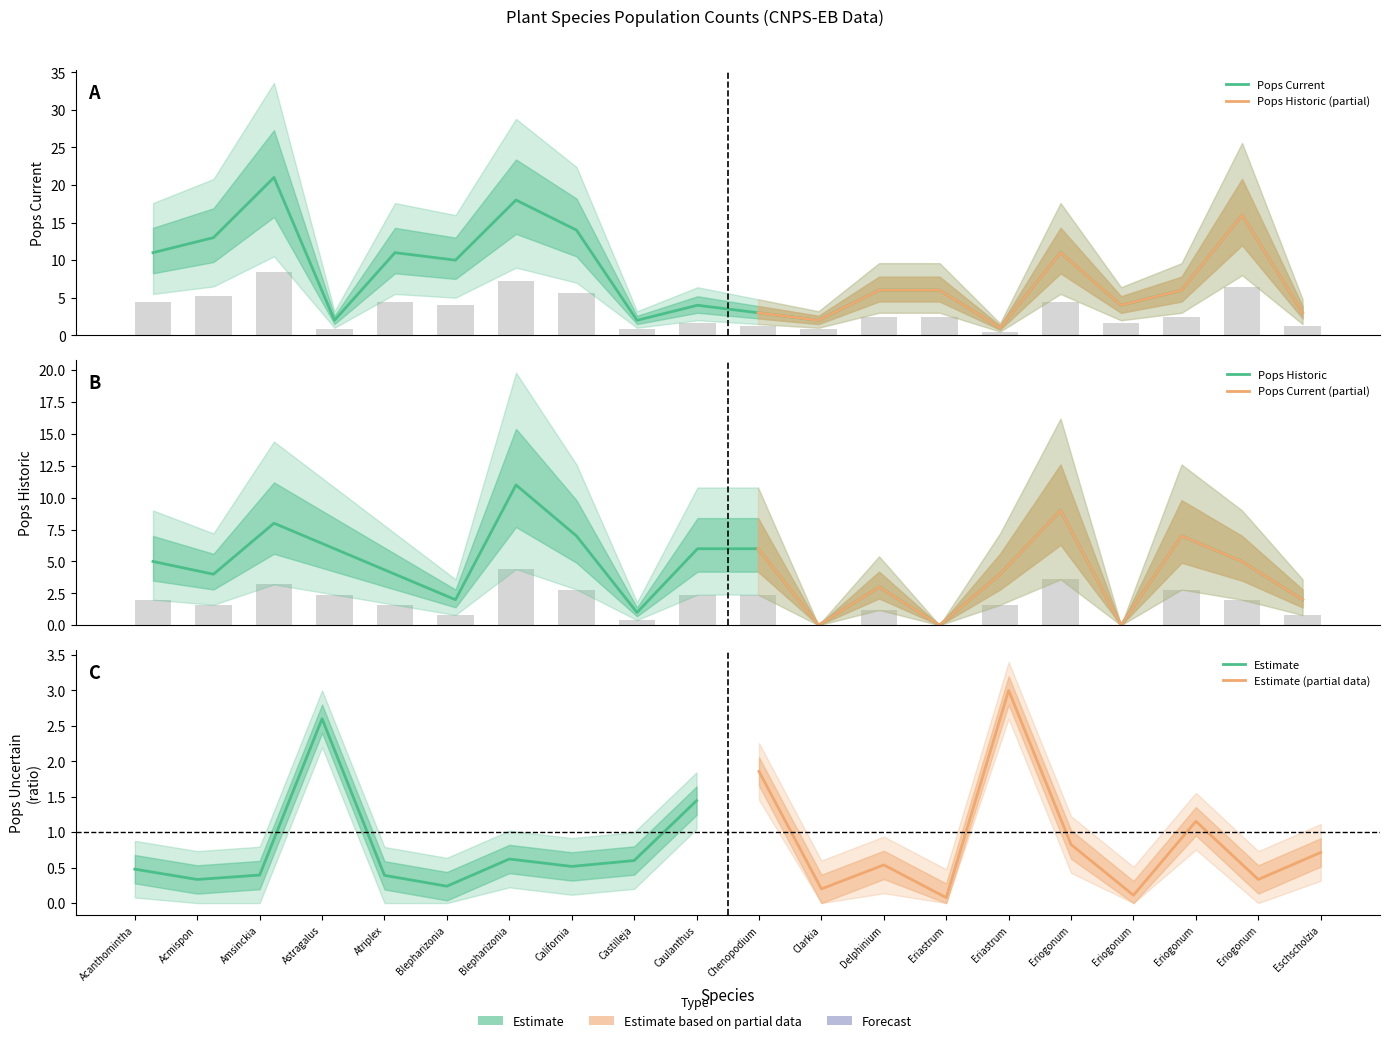

Between Amsinckia lycopsoides and Chenopodium berlandieri, which series saw the biggest shift?

Pops Current